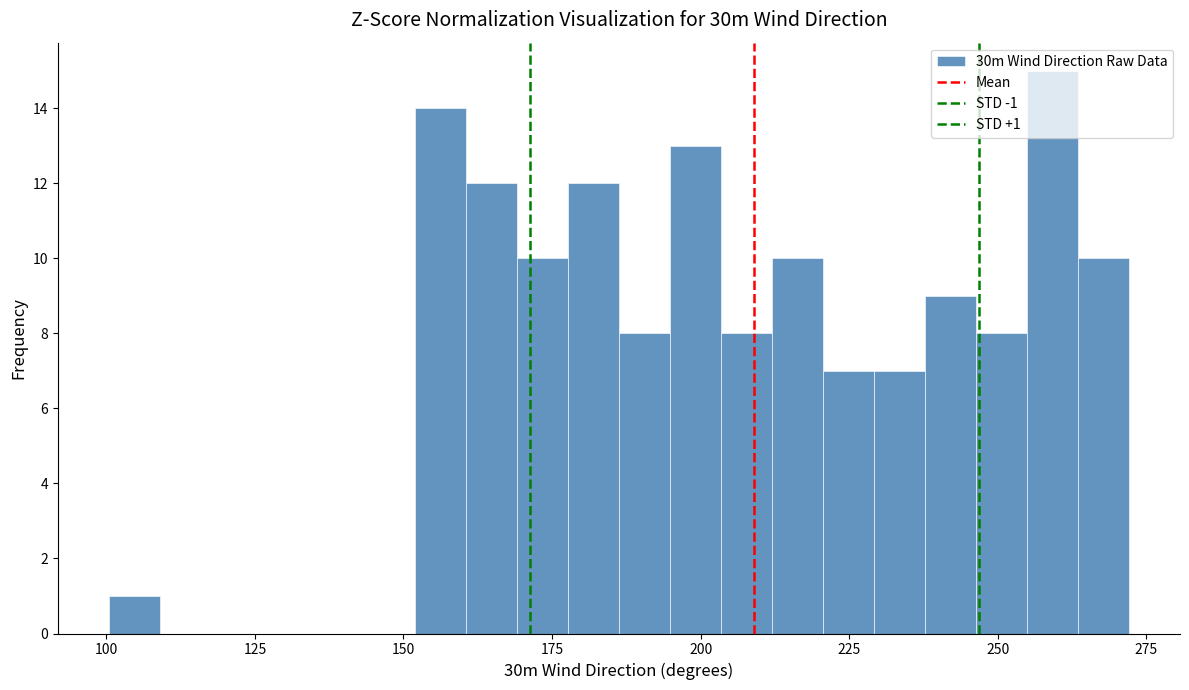

Around what value on the x-axis is the tallest bar? Give the approximate position of its centre, as read against the axis.

260